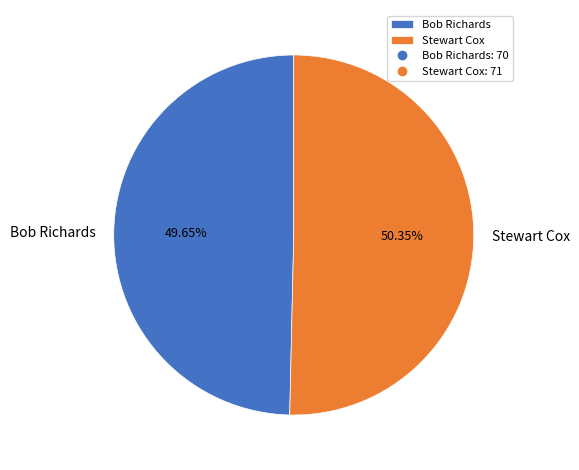

Rank the categories by value from highest to lowest.

Stewart Cox, Bob Richards